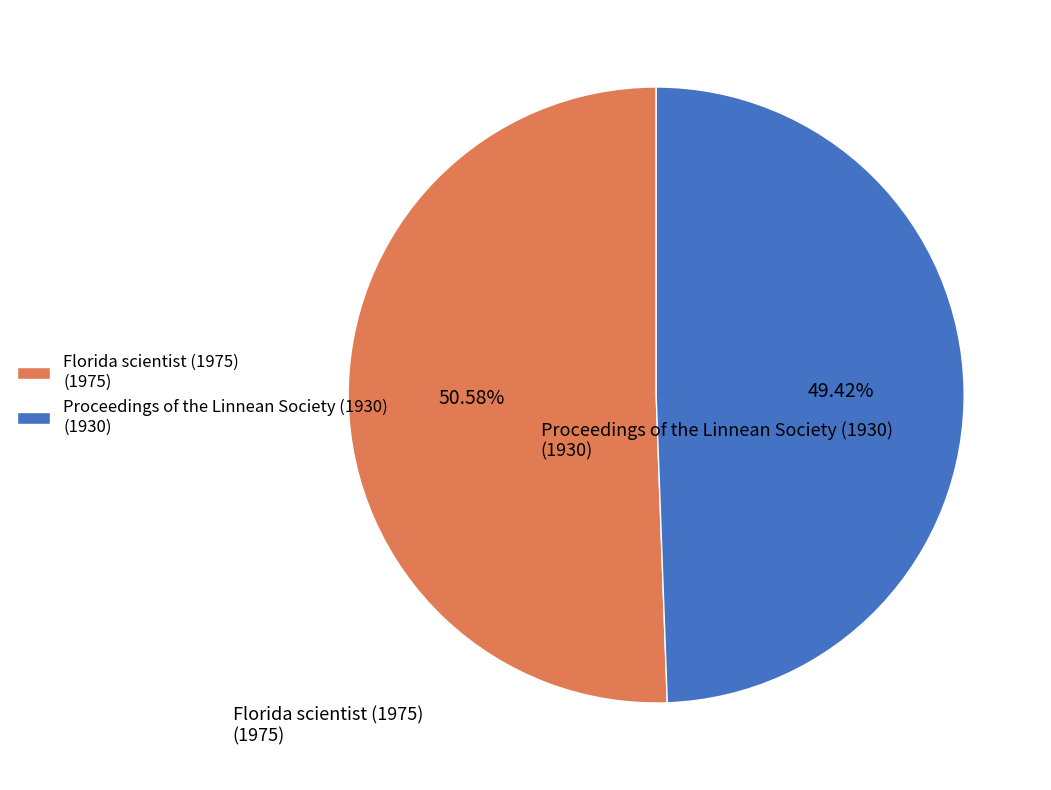

What is the ratio of the value at Proceedings of the Linnean Society (1930) to the value at Florida scientist (1975)?

1.0